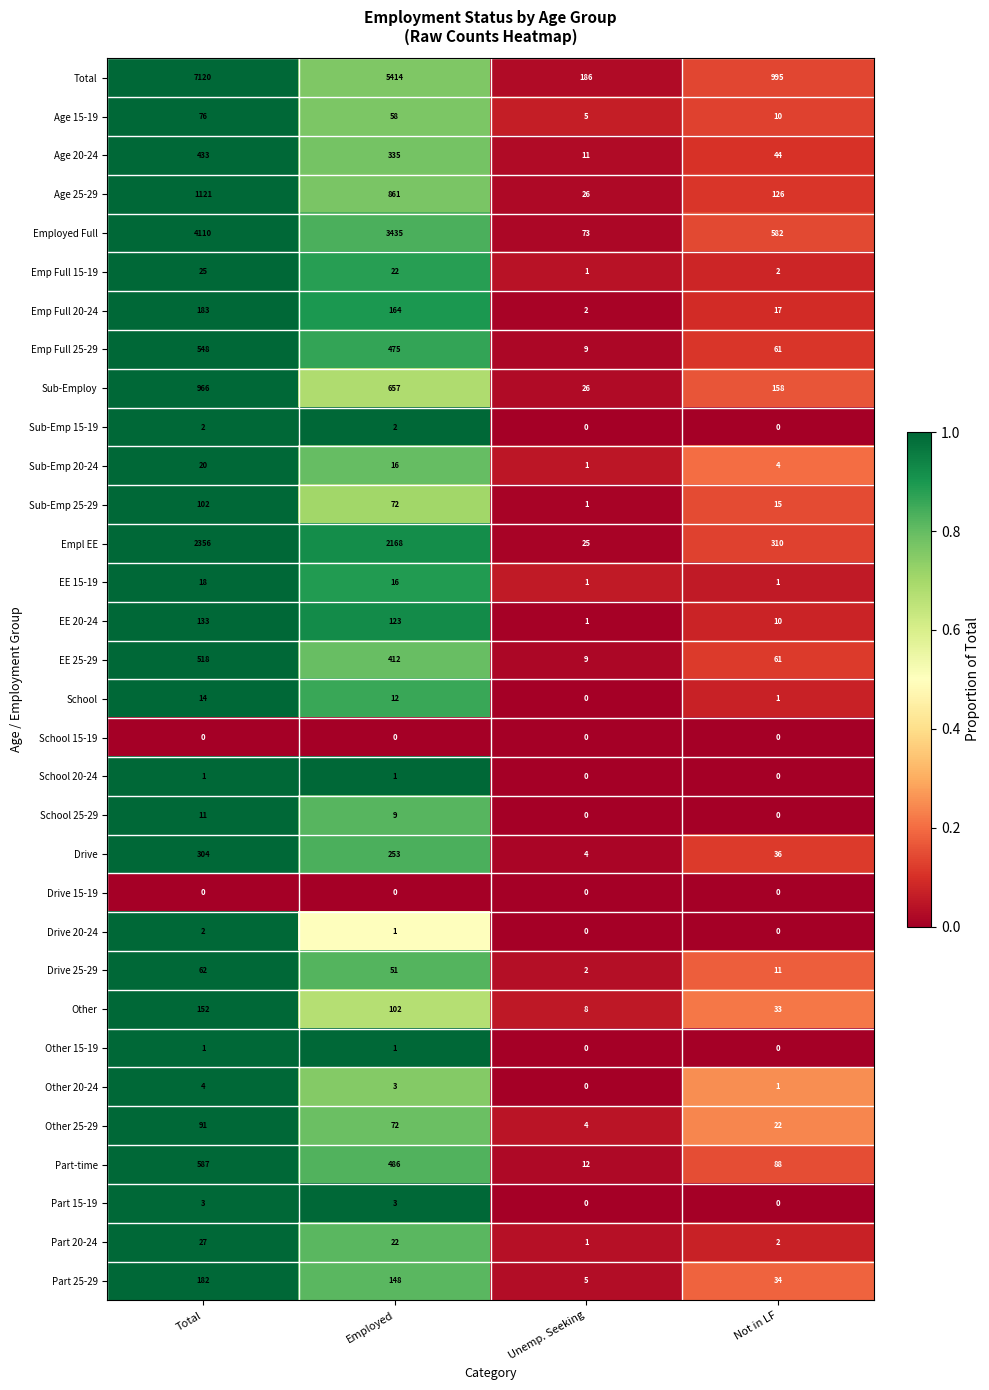

What is the highest value of the EE 25-29 series?

518